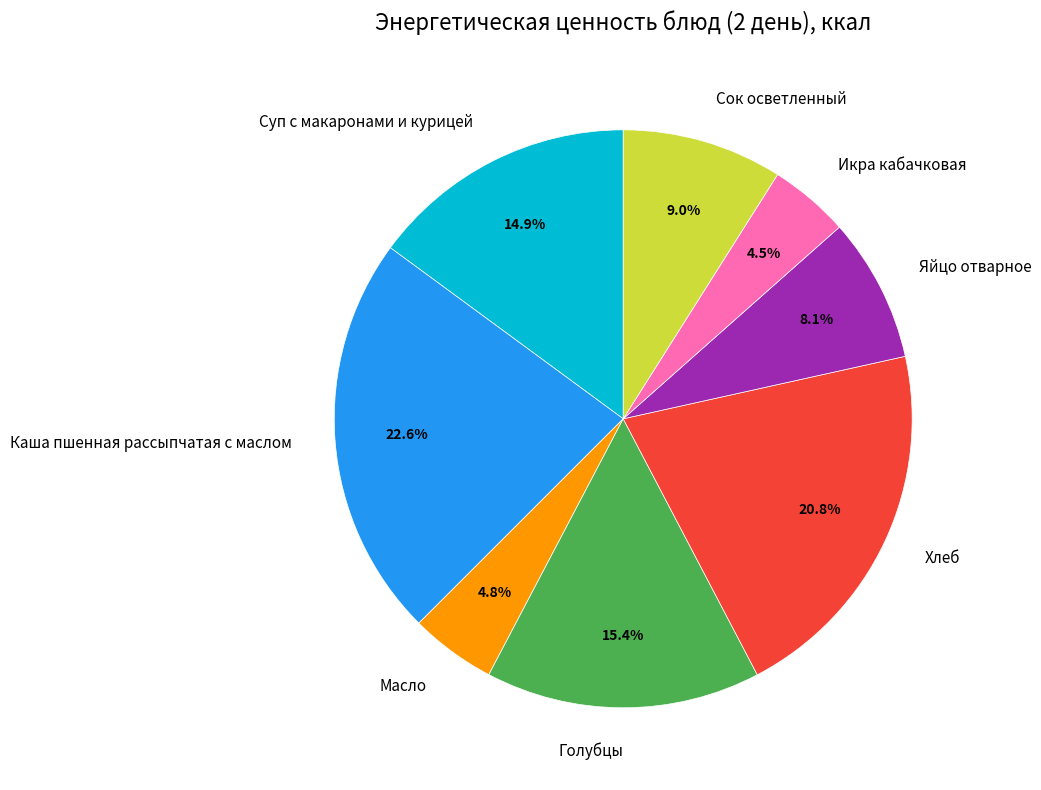

Is there any slice that represents more than half of the pie?

No